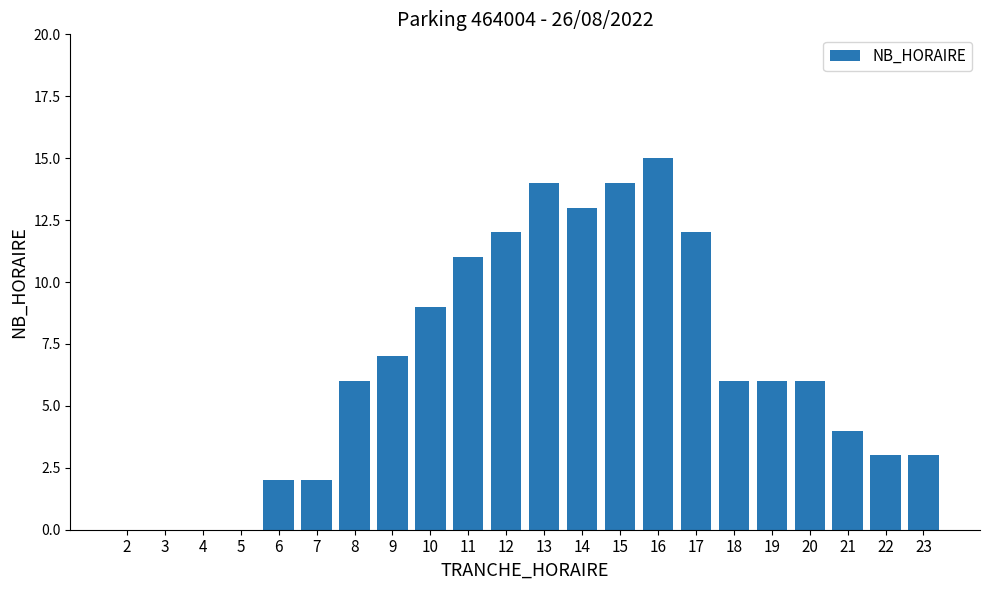

At which label is the value closest to 7?

9